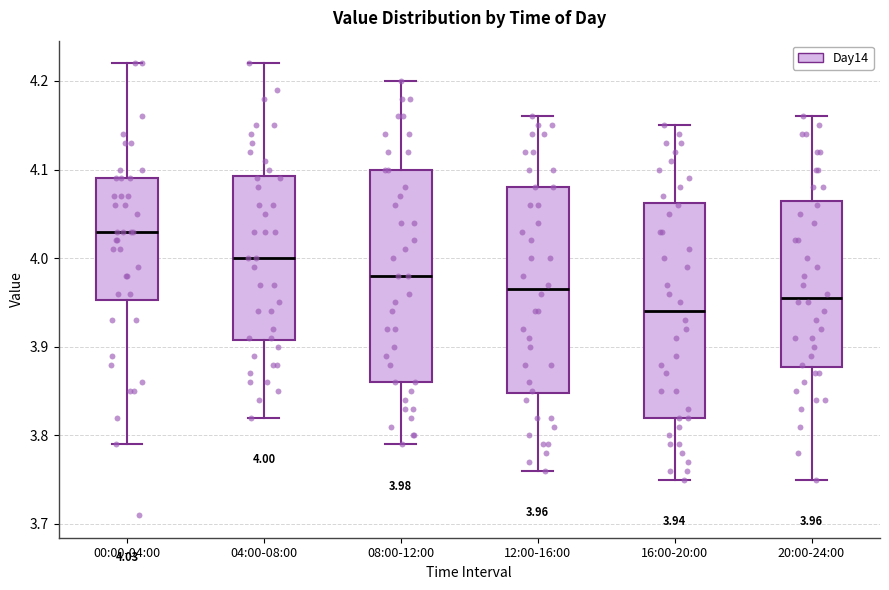

Which box has the highest median line?

00:00-04:00